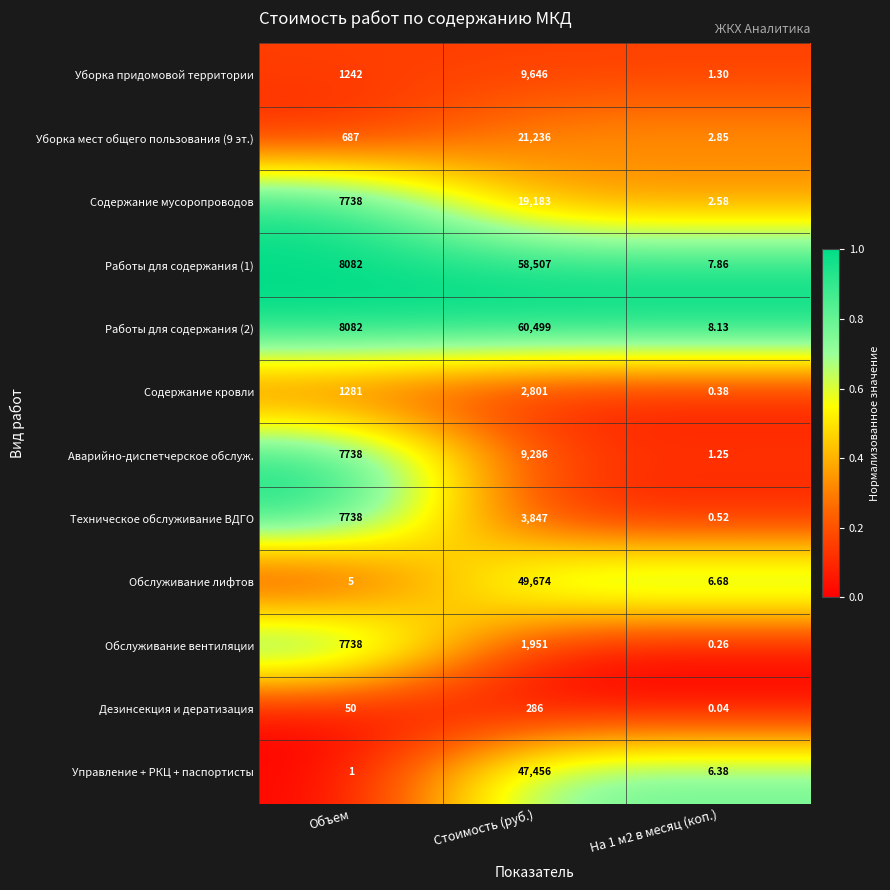

Which series has the largest range (max minus min)?

Работы для содержания (2)